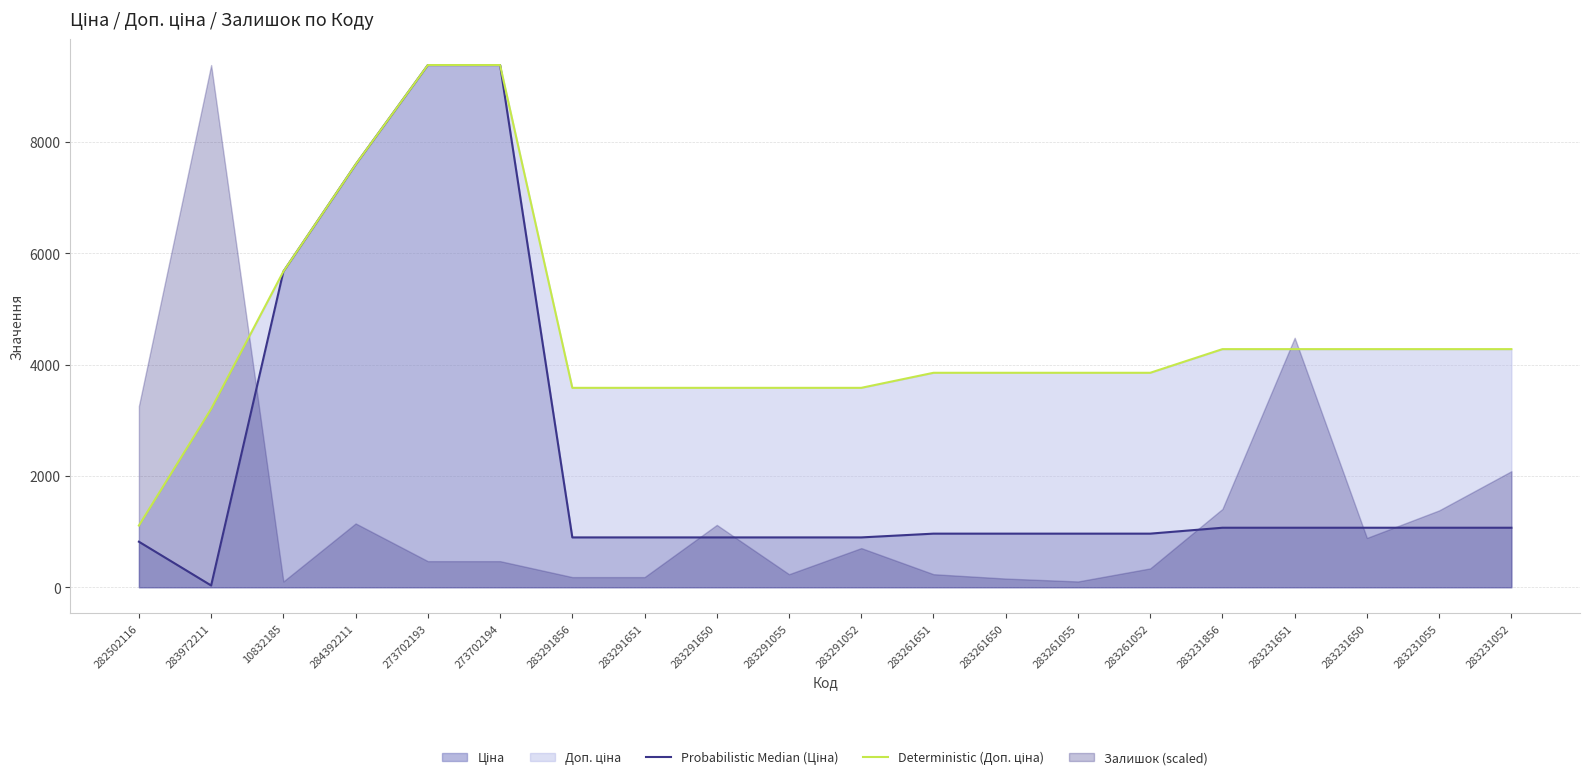

What is the difference between the maximum and minimum values in the Probabilistic Median (Ціна) series?

9351.9